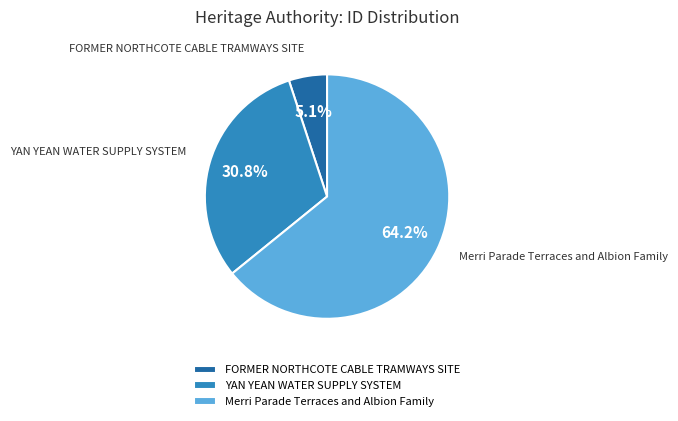

To the nearest percent, what is the combined percentage of FORMER NORTHCOTE CABLE TRAMWAYS SITE and Merri Parade Terraces and Albion Family?

69%